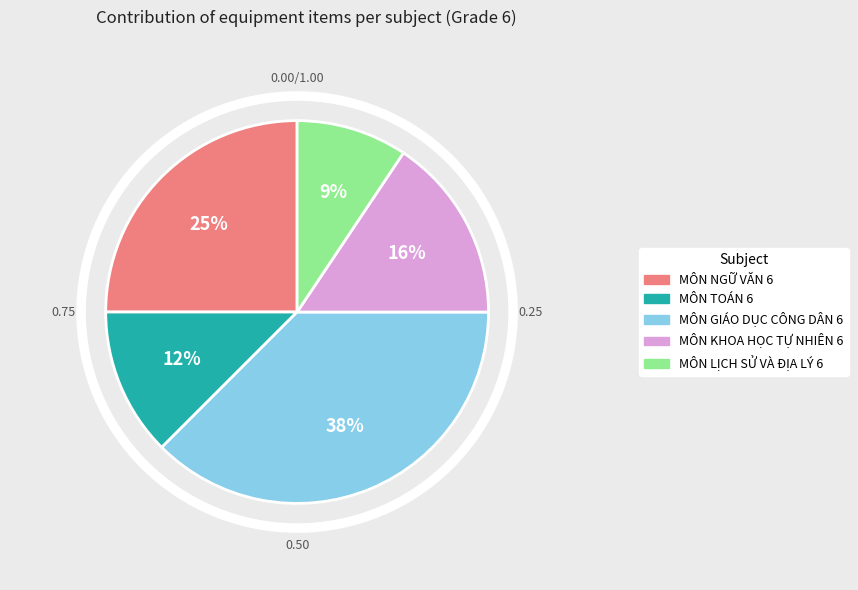

What percentage is the MÔN LỊCH SỬ VÀ ĐỊA LÝ 6 slice, to the nearest percent?

9%